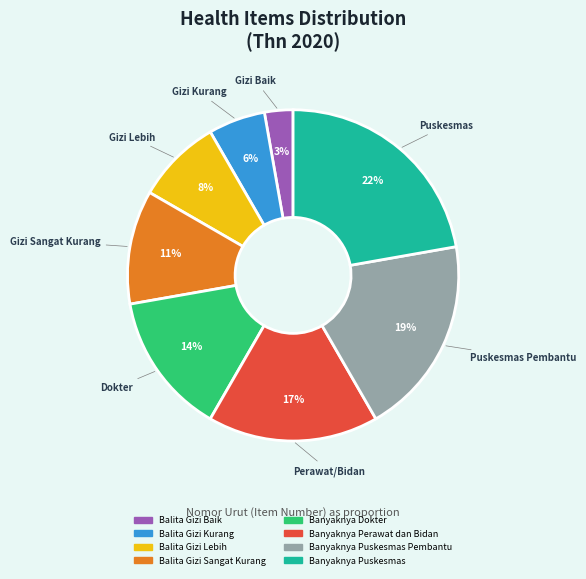

To the nearest percent, what is the average slice percentage?

12%